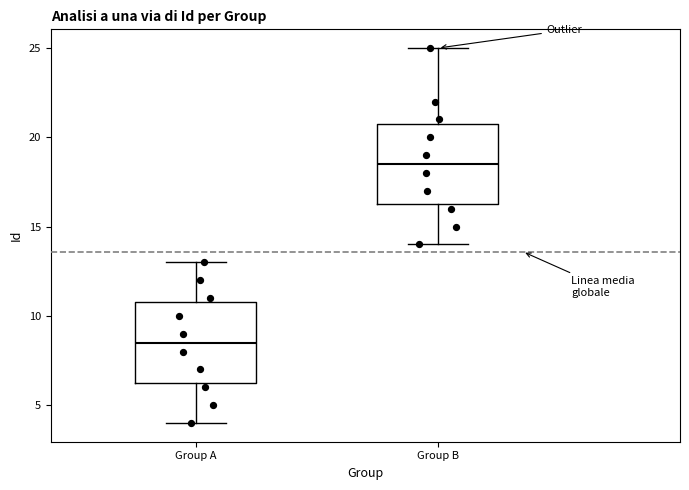

Which box's median line is the lowest?

Group A